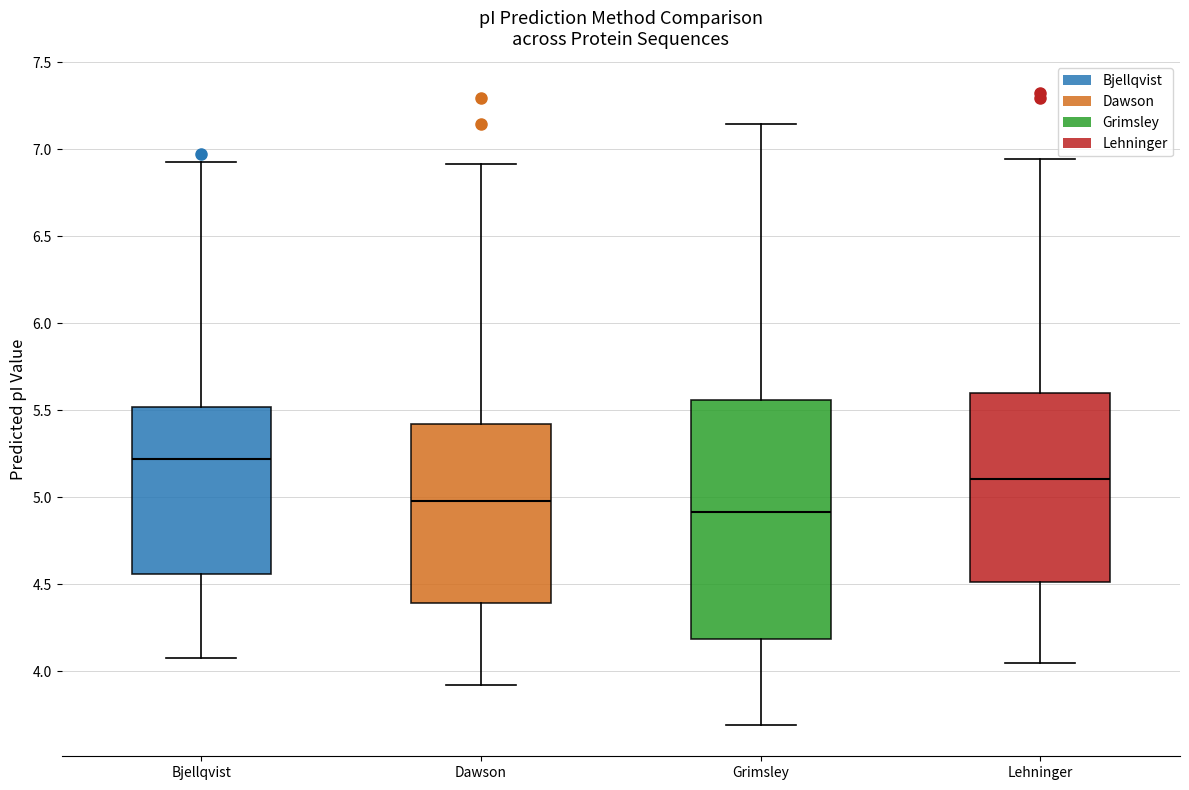

Where is the upper edge of the box for Dawson on the y-axis? The values are not printed on the chart, so give them approximately, as read against the axis.

5.40